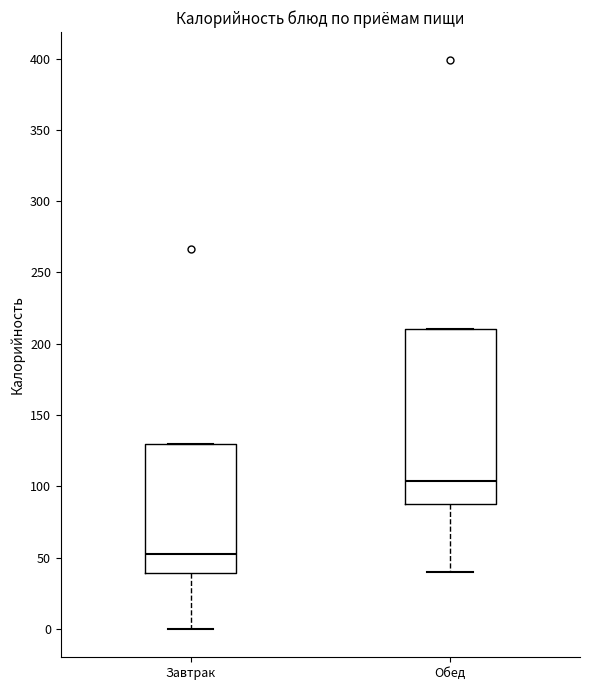

Reading left to right, transcribe this box plot: for each box, give where its median line is, the range the box spans, and where its two whiskers end, as read against the y-axis. The values are not printed on the chart, so give them approximately, as read against the axis.

Завтрак: median 55, box 40 to 130, whiskers 0 to 130
Обед: median 105, box 90 to 210, whiskers 40 to 210